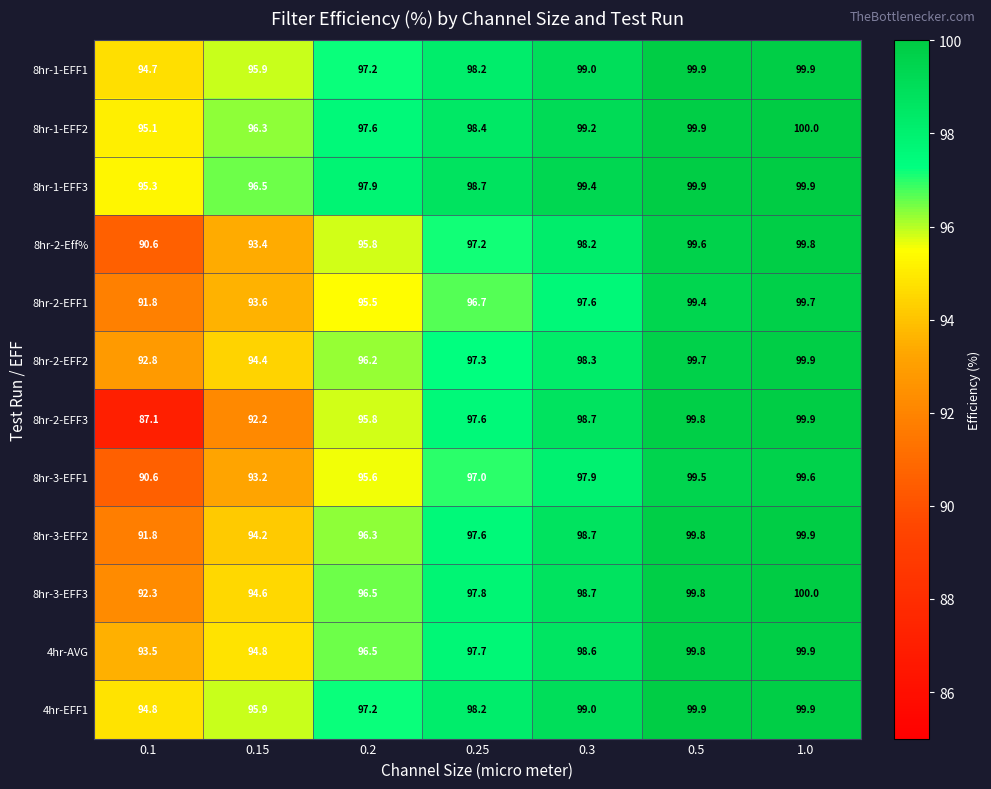

Which series has the largest total across all categories?

8hr-1-EFF3